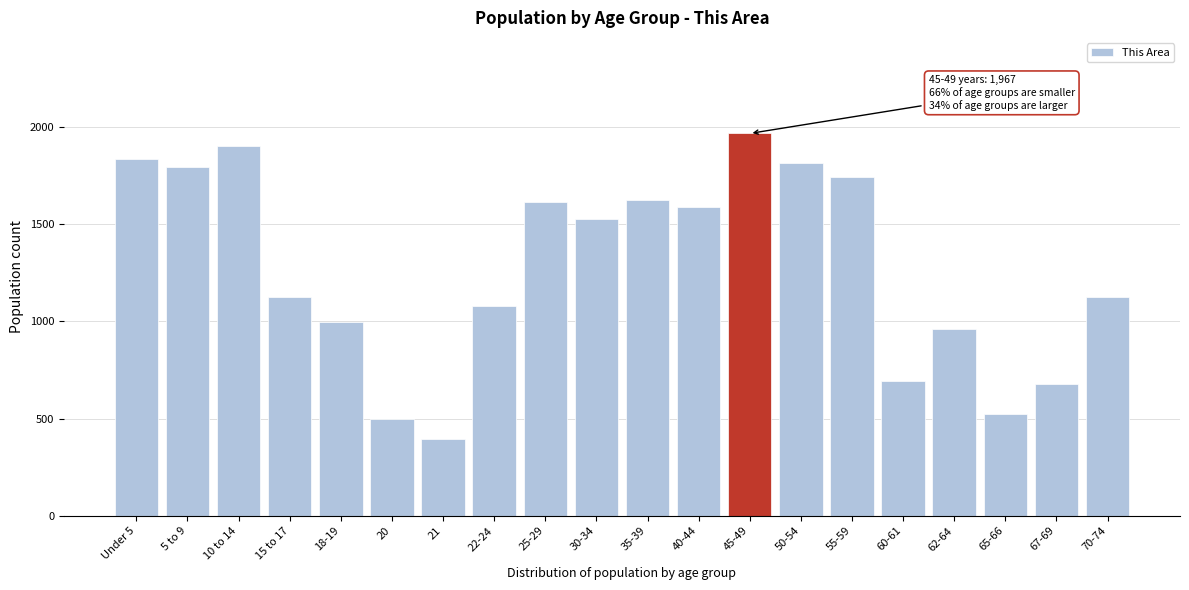

What is the difference between the maximum and minimum values?

1570